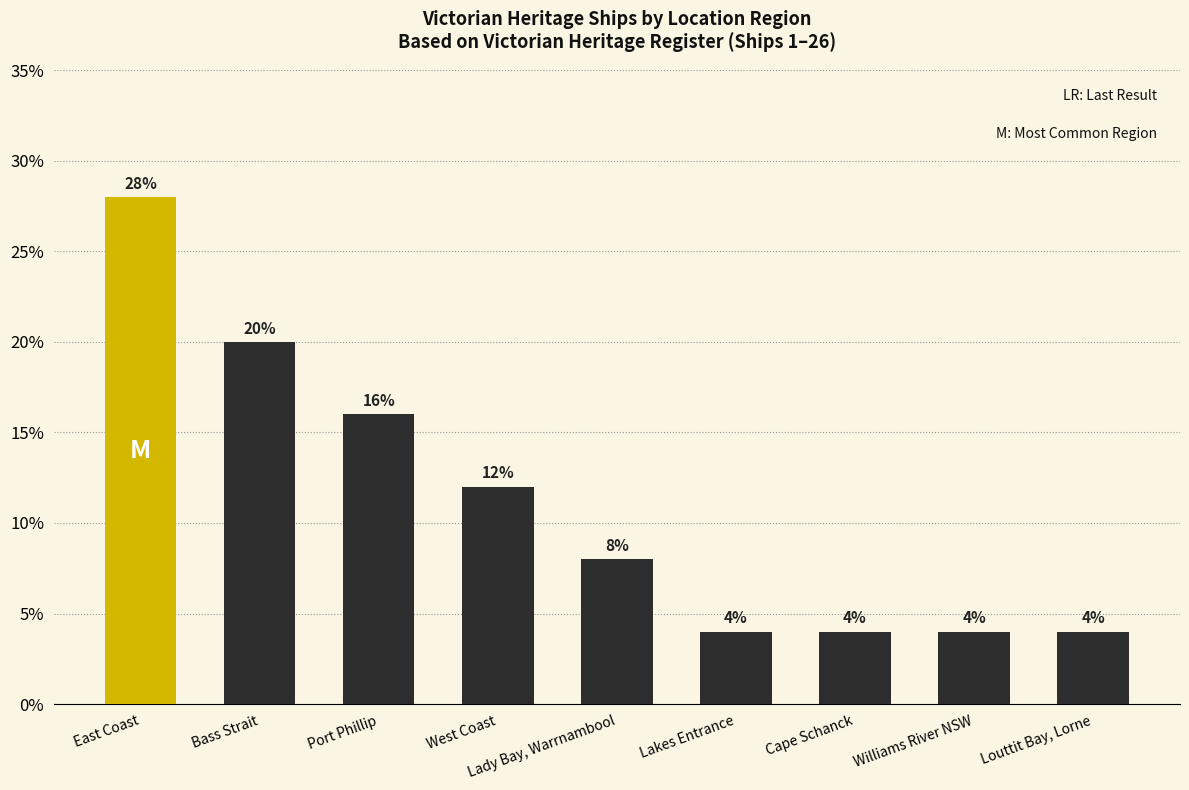

Reading left to right, list all the values displayed in this chart.

28.0	20.0	16.0	12.0	8.0	4.0	4.0	4.0	4.0